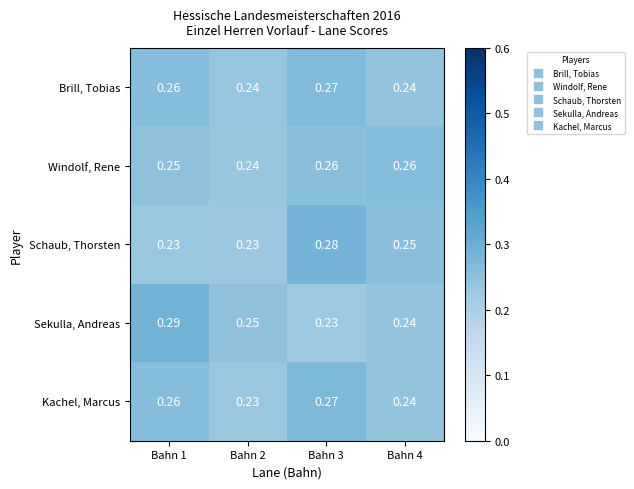

Which series has the widest spread of values?

Sekulla, Andreas